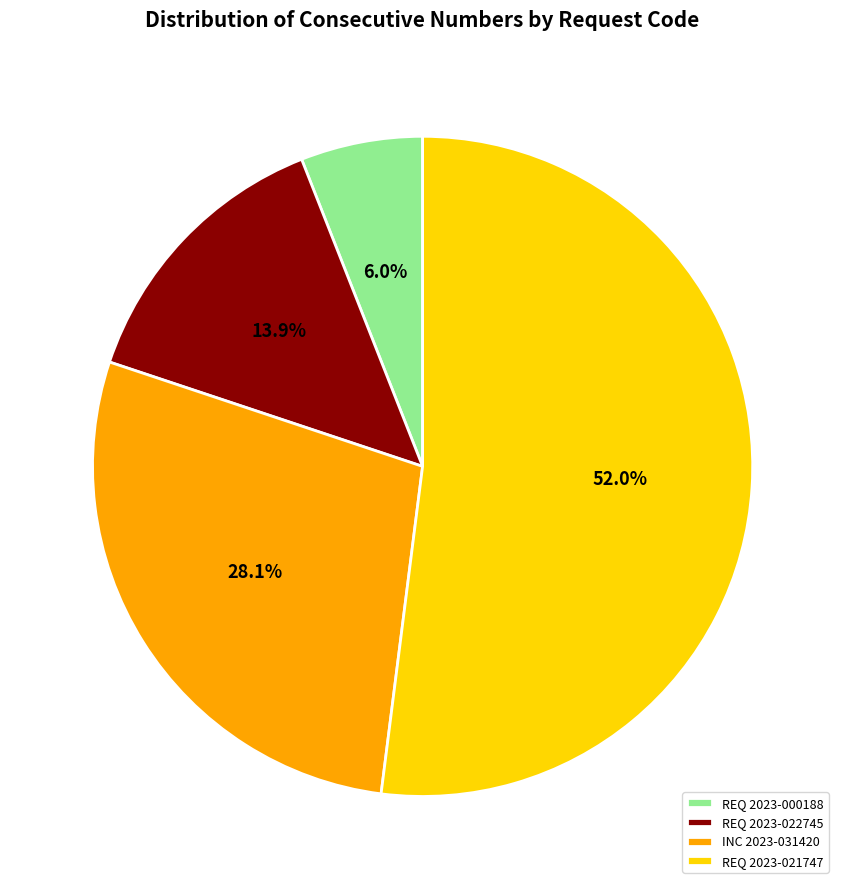

Rank the categories by value from highest to lowest.

REQ 2023-021747, INC 2023-031420, REQ 2023-022745, REQ 2023-000188